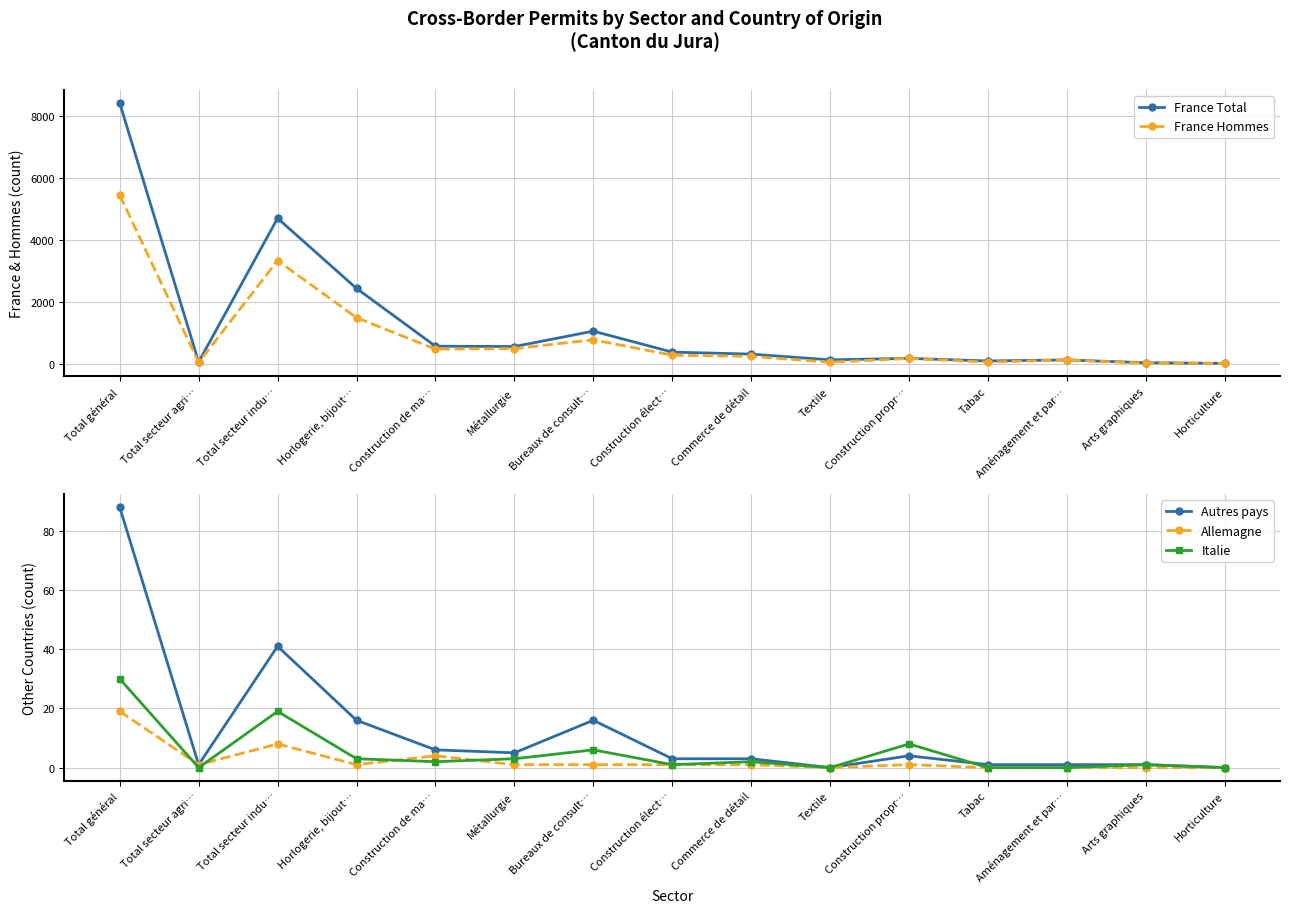

What is the label of the 4th point from the right?

Tabac